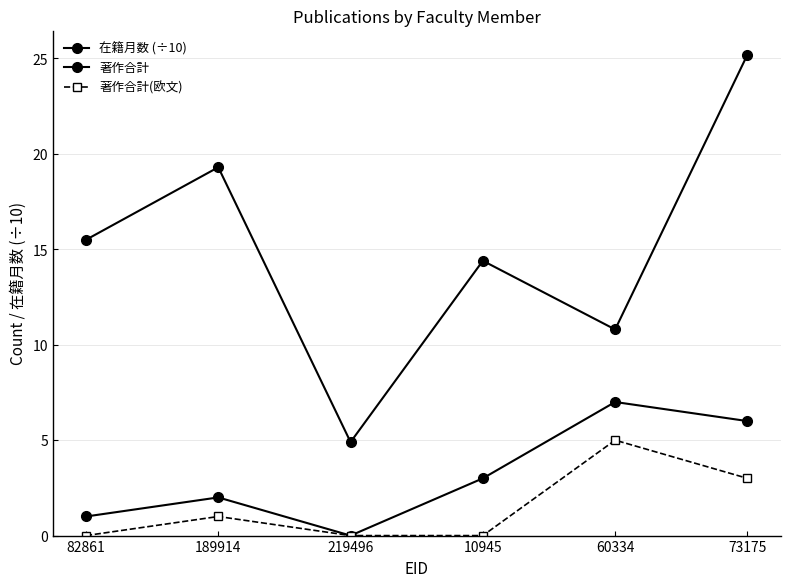

What is the sum of all 在籍月数 (÷10) values?

90.1